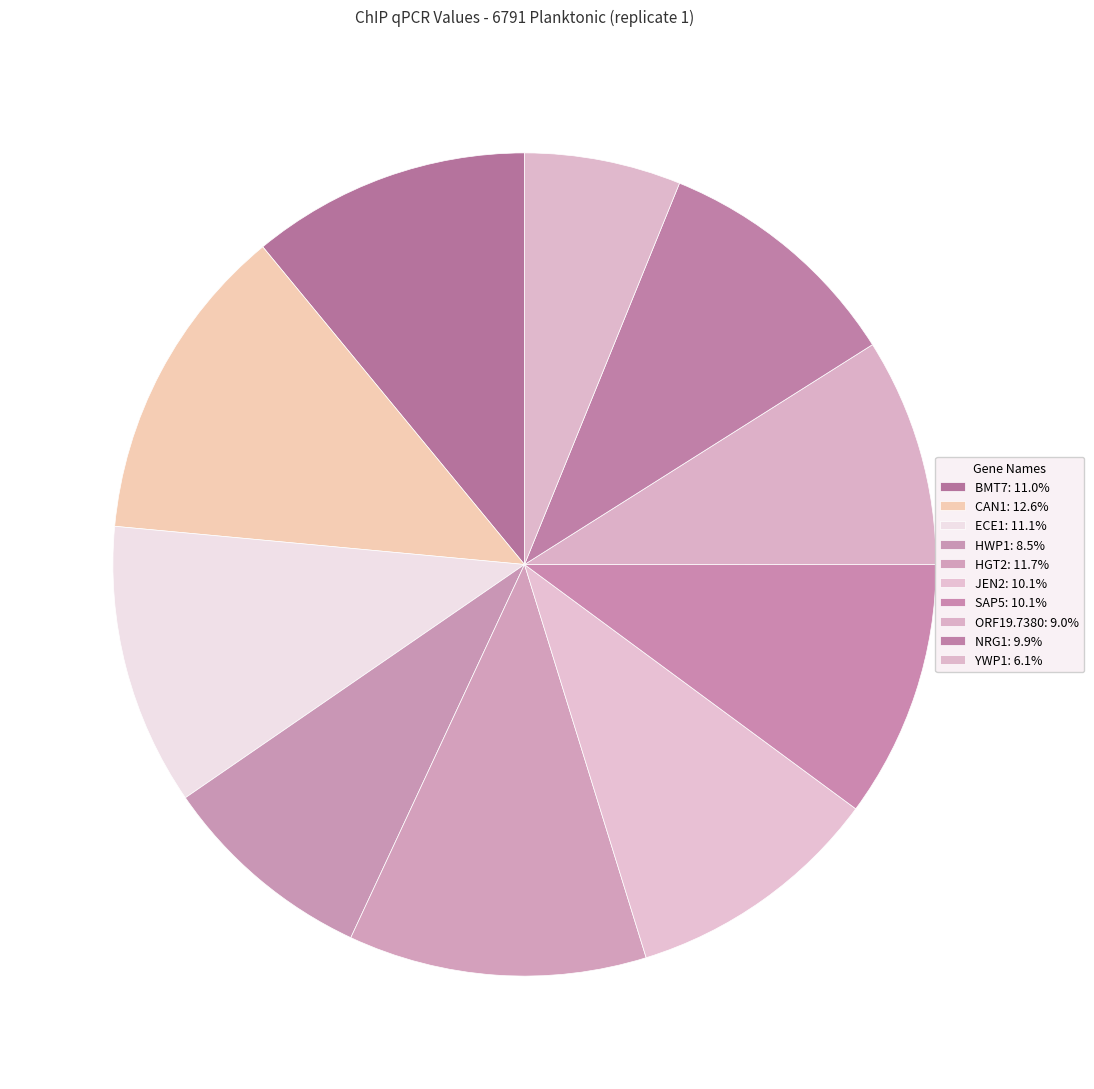

How many segments does this pie chart have?

10